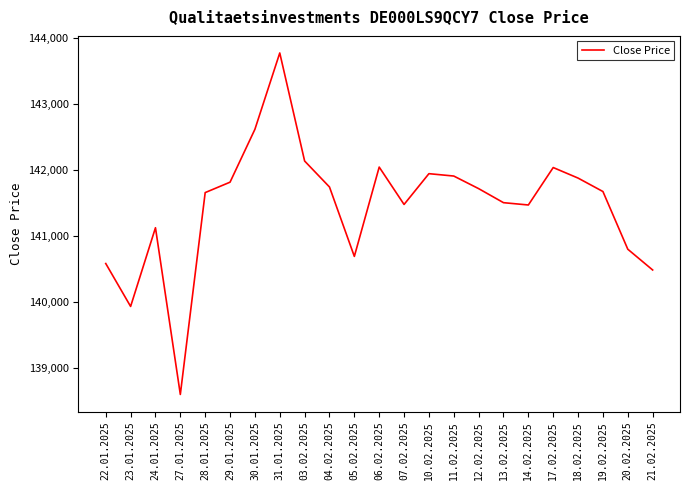

What is the smallest value displayed?

138593